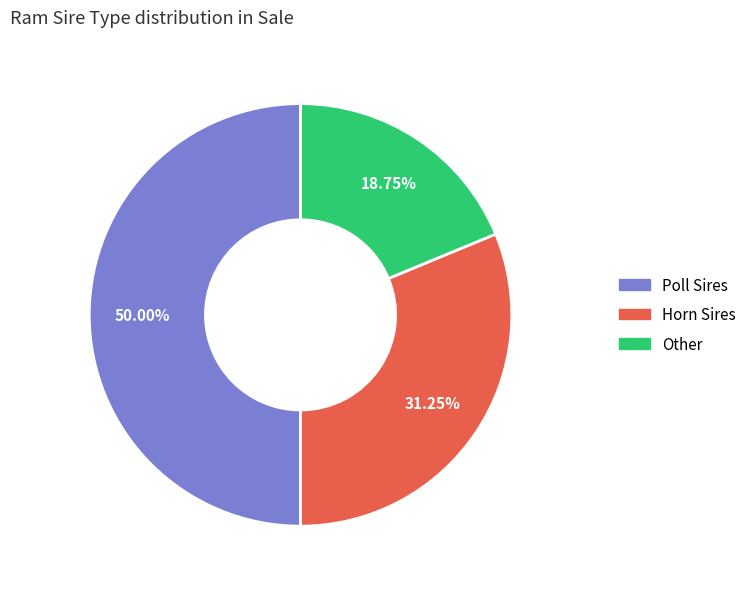

The Horn Sires slice represents 18% of the pie. True or false?

False